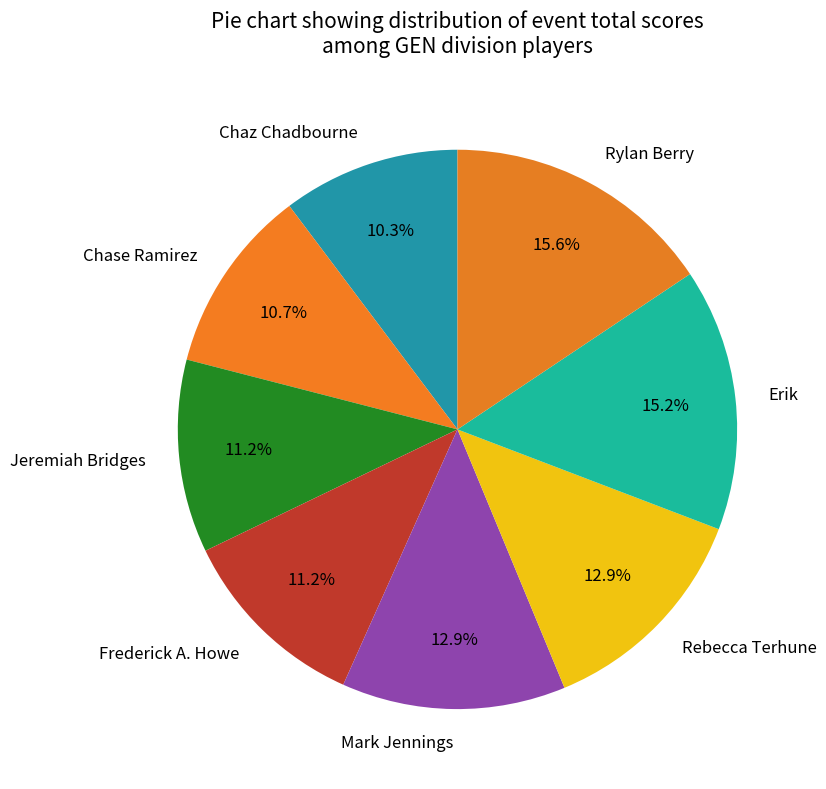

What portion of the pie excludes Chaz Chadbourne?

89.7%